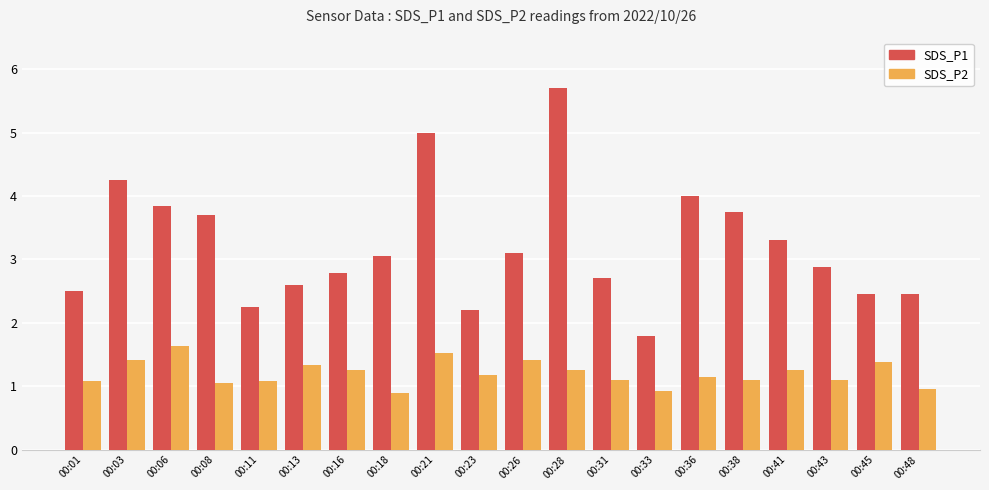

True or false: SDS_P2 has a value of 1.6 at 00:06.

True